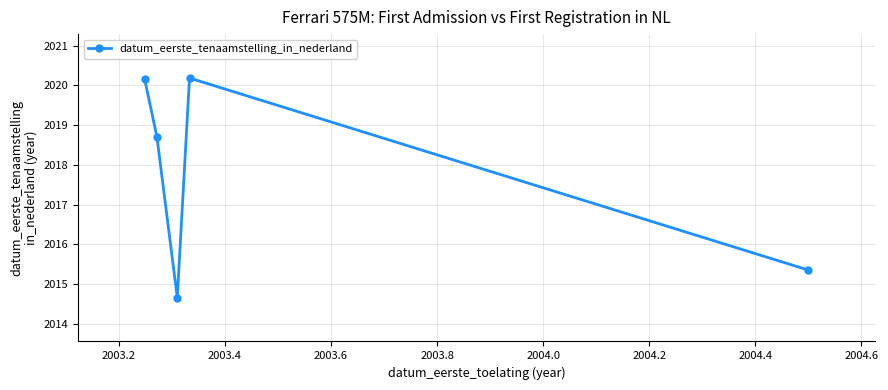

True or false: there are more than 1 points higher than both neighbors.

False